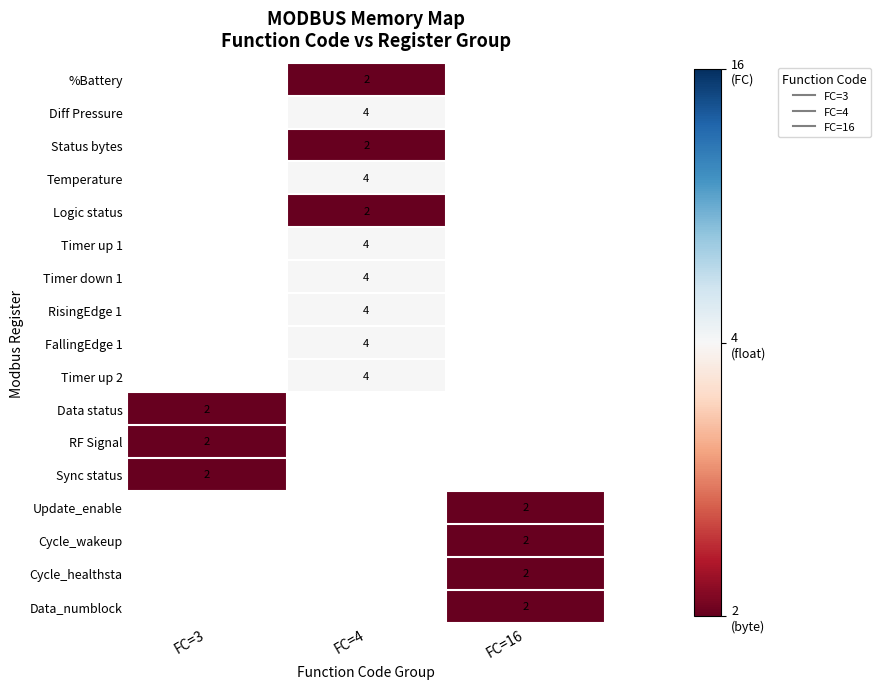

Which category has the lowest value across all series?

FC=4